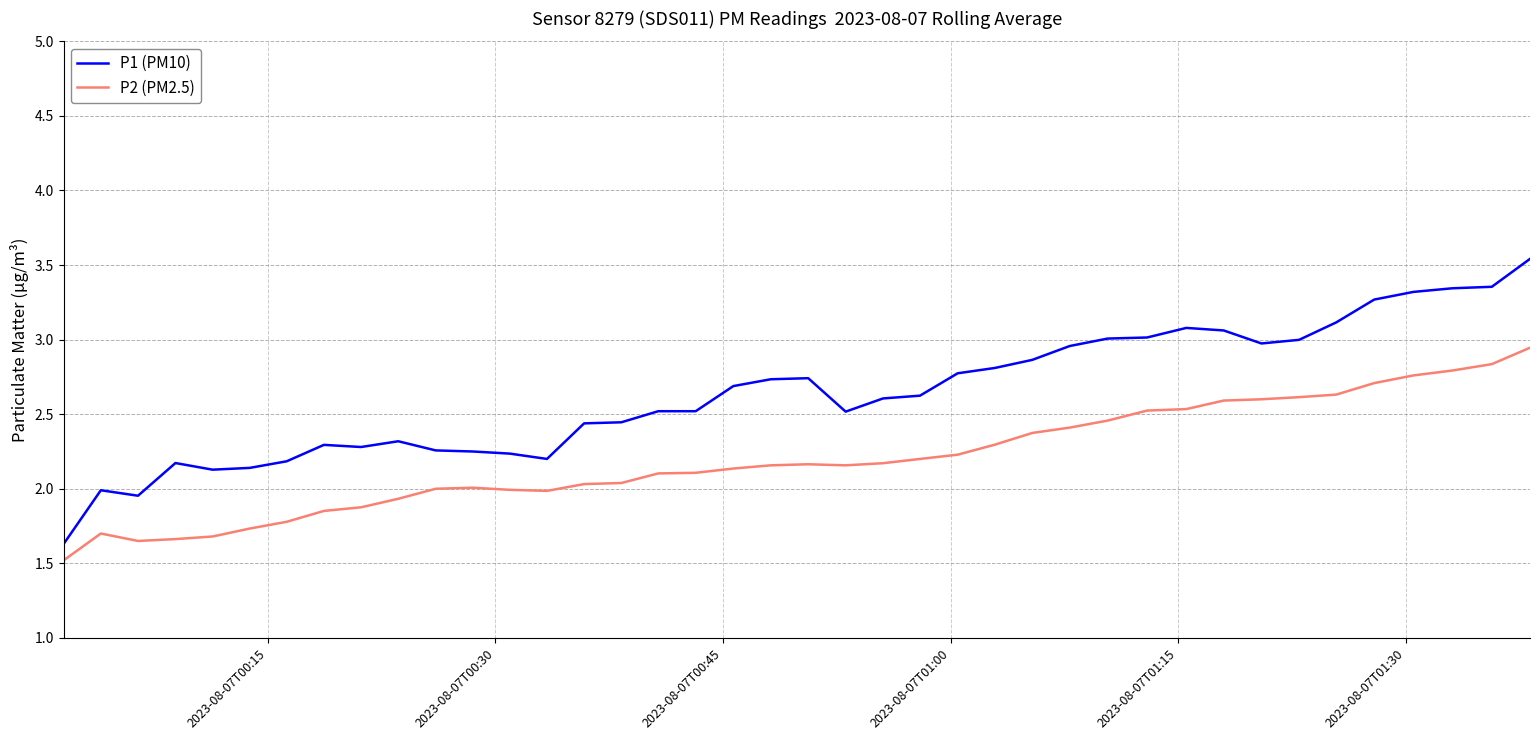

What is the minimum value shown in the chart?

1.5